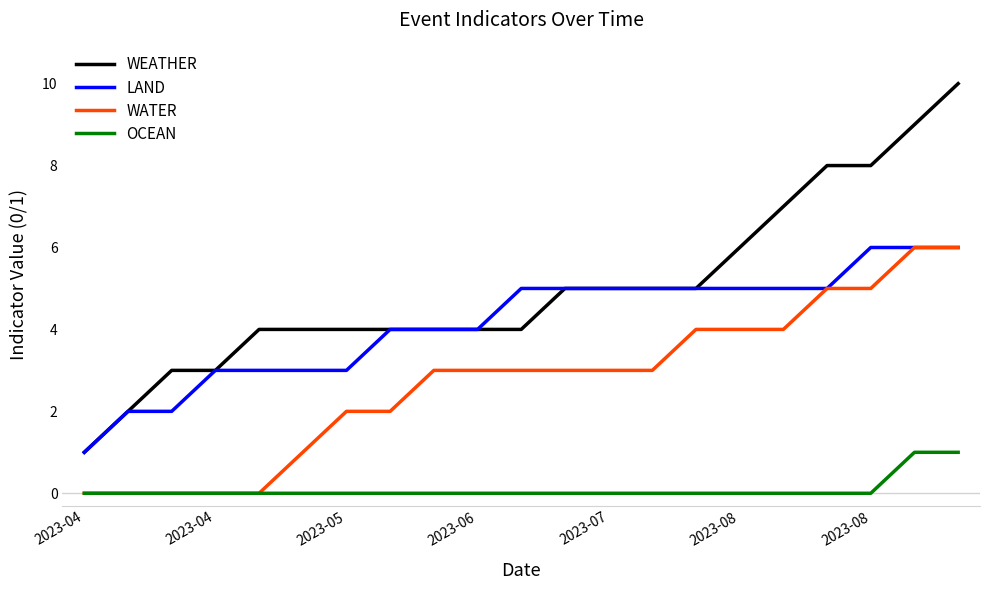

True or false: WEATHER and WATER cross at least once.

False